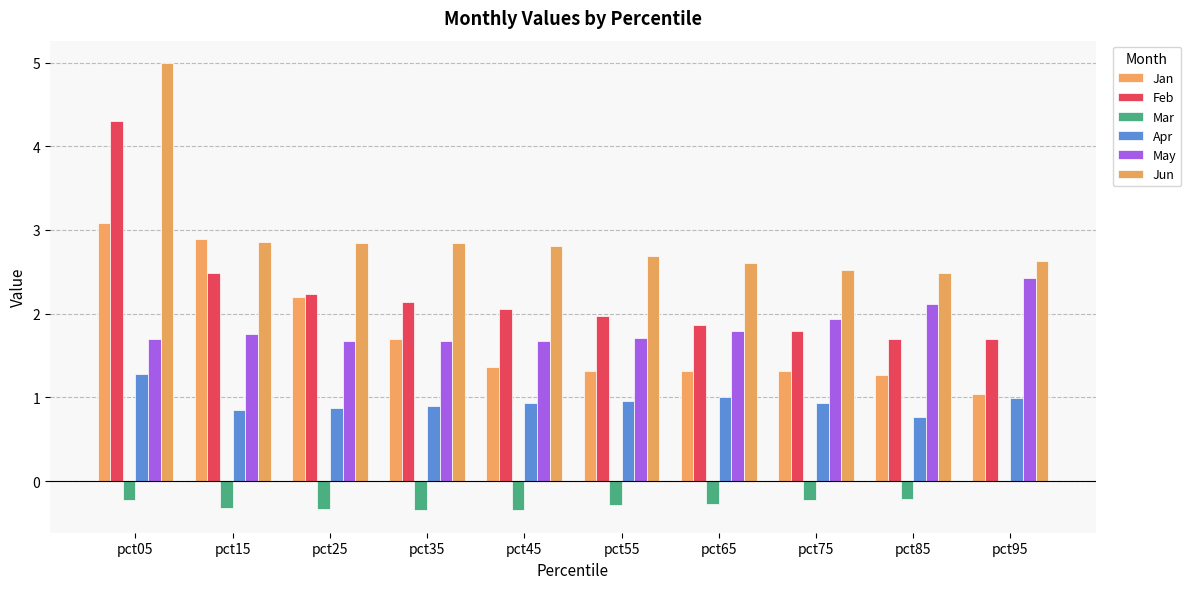

Is the value of Mar at pct45 greater than the value of Jun at pct75?

No